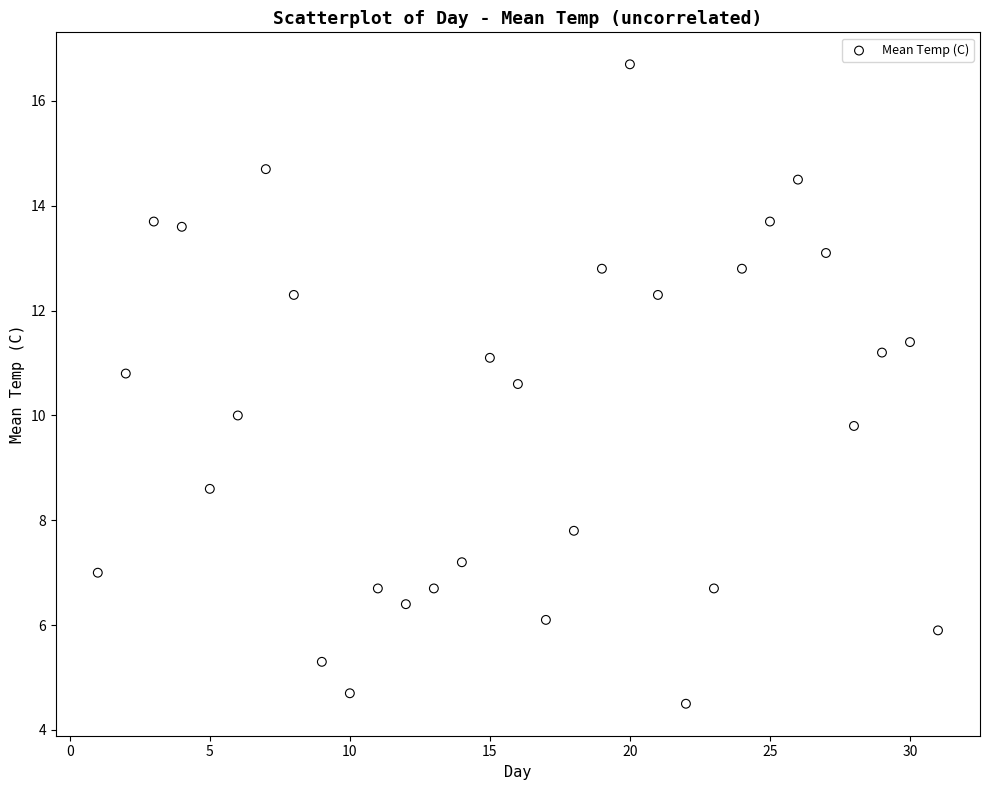

What is the range of X values (max minus min)?

30.0